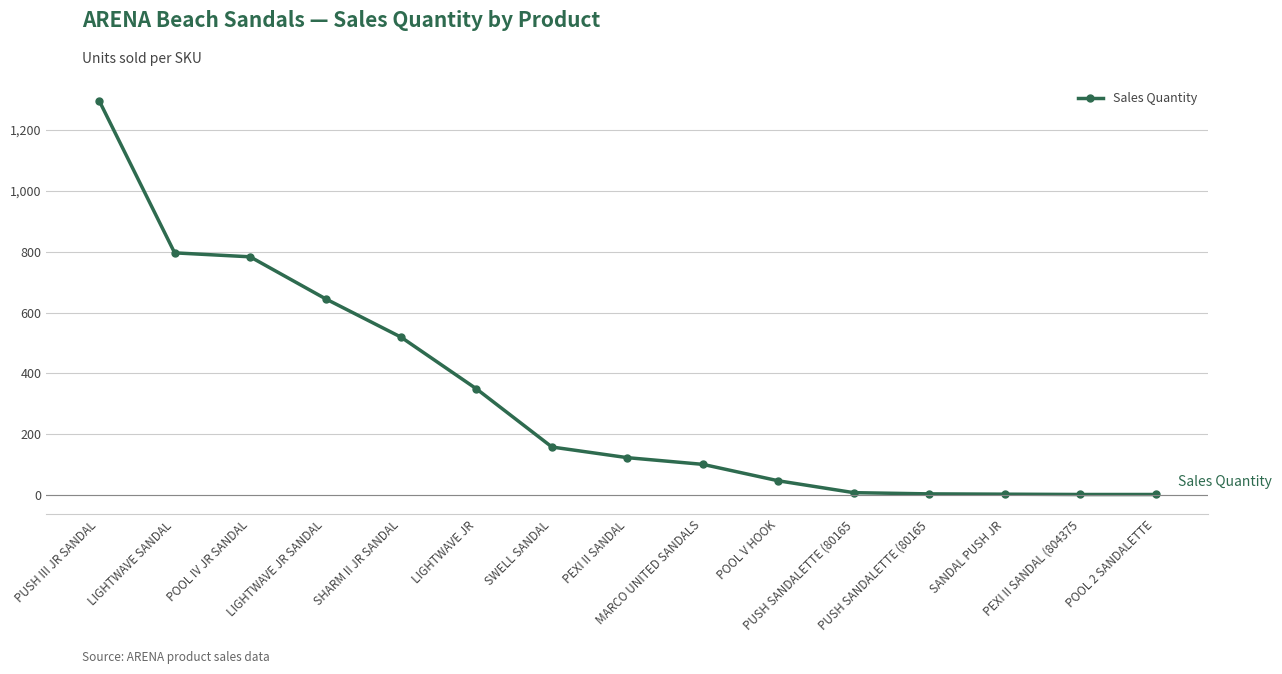

How many lines are shown in the chart?

1